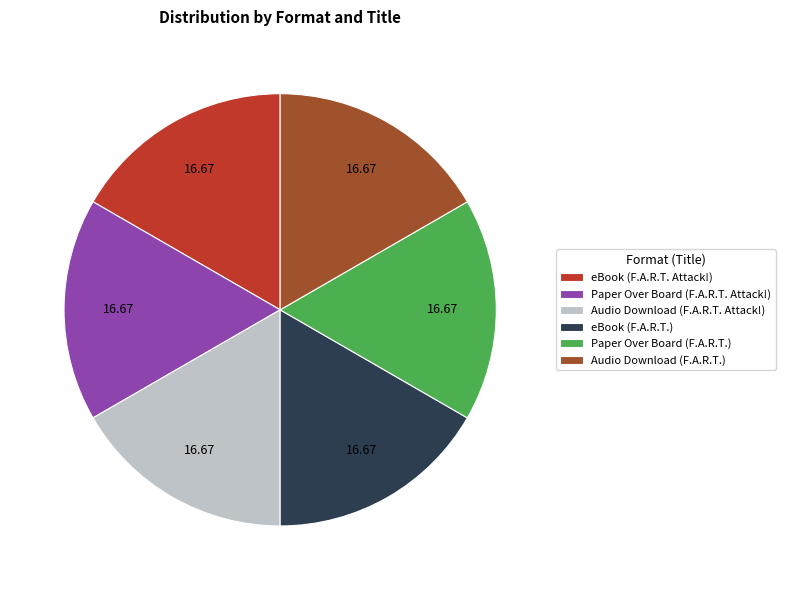

Is there any slice that represents more than half of the pie?

No